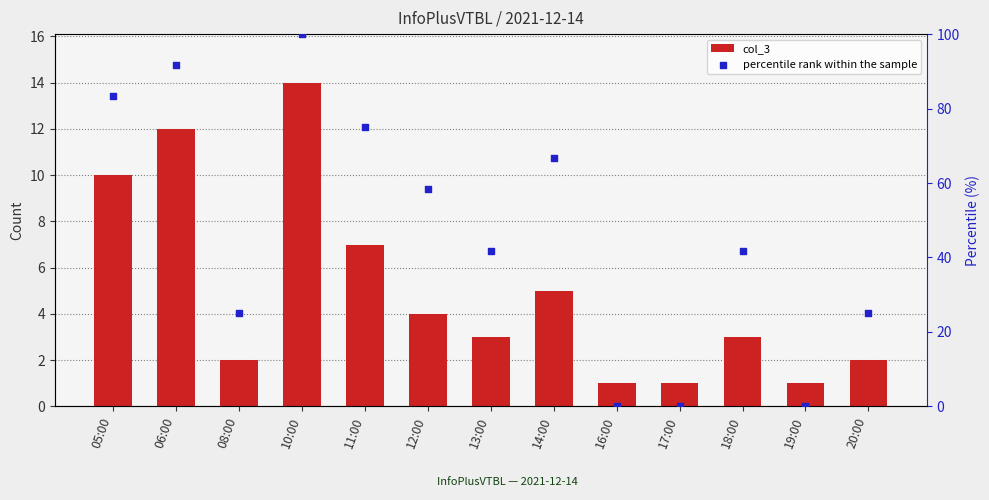

Which series contains the lowest Y value?

percentile rank within the sample